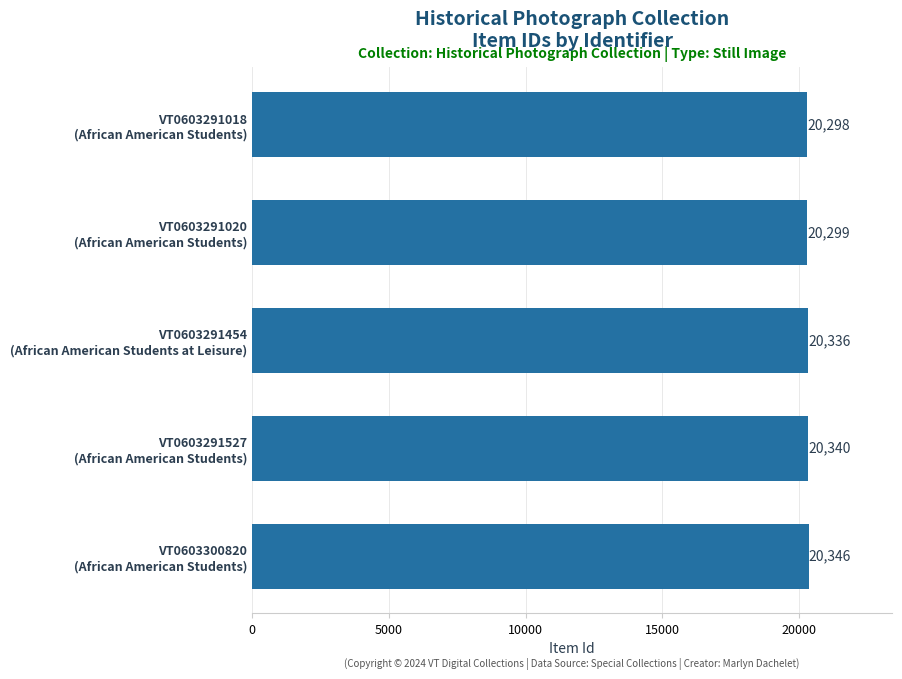

How many distinct data groups are displayed?

1